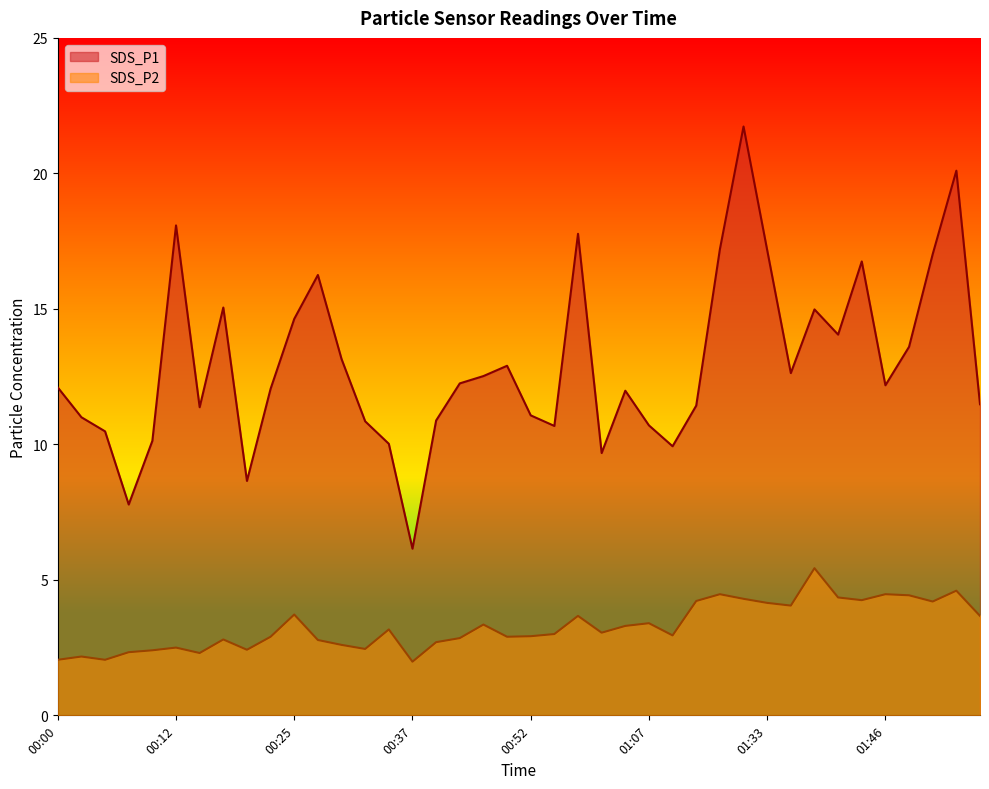

At which category does the chart reach its minimum across all series?

00:37